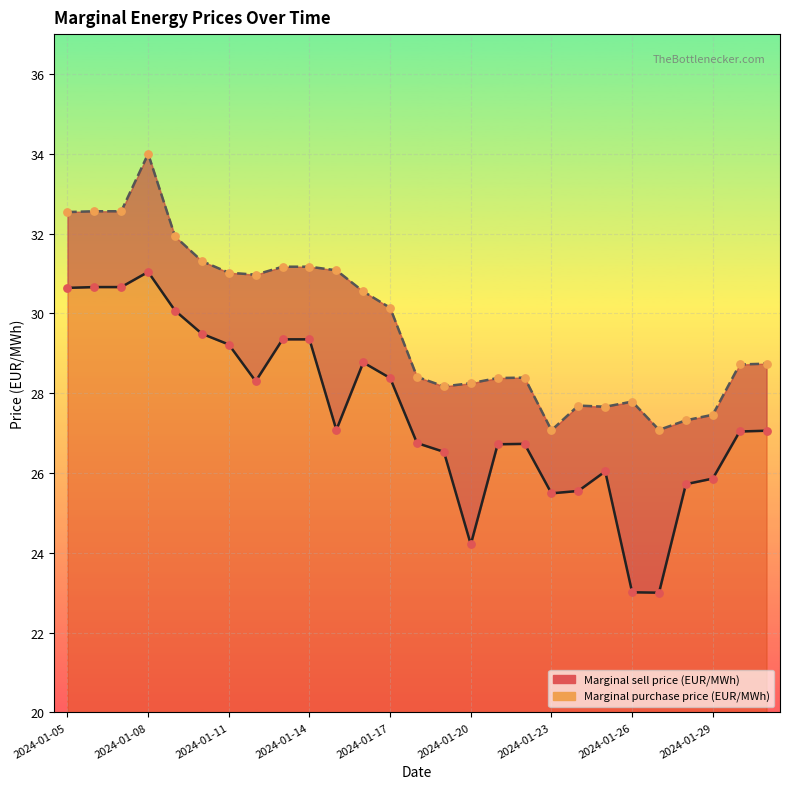

Is the value of Marginal purchase price (EUR/MWh) at 14 greater than the value of Marginal sell price (EUR/MWh) at 13?

Yes